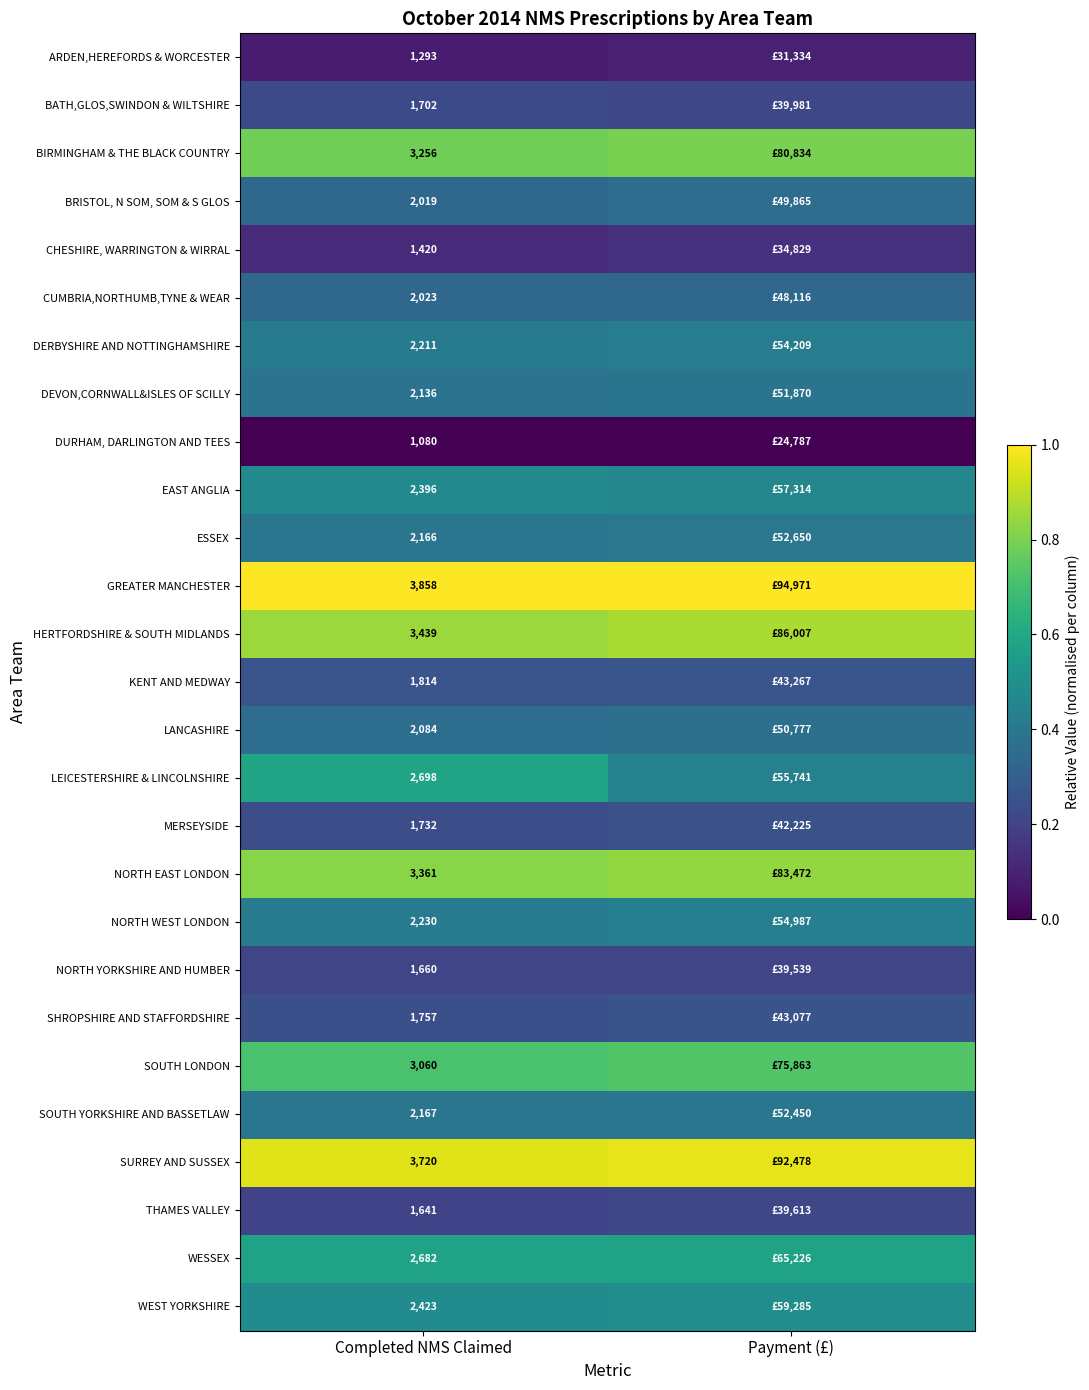

At Completed NMS Claimed, list the series in order from largest to smallest.

GREATER MANCHESTER, SURREY AND SUSSEX, HERTFORDSHIRE & SOUTH MIDLANDS, NORTH EAST LONDON, BIRMINGHAM & THE BLACK COUNTRY, SOUTH LONDON, LEICESTERSHIRE & LINCOLNSHIRE, WESSEX, WEST YORKSHIRE, EAST ANGLIA, NORTH WEST LONDON, DERBYSHIRE AND NOTTINGHAMSHIRE, SOUTH YORKSHIRE AND BASSETLAW, ESSEX, DEVON,CORNWALL&ISLES OF SCILLY, LANCASHIRE, CUMBRIA,NORTHUMB,TYNE & WEAR, BRISTOL, N SOM, SOM & S GLOS, KENT AND MEDWAY, SHROPSHIRE AND STAFFORDSHIRE, MERSEYSIDE, BATH,GLOS,SWINDON & WILTSHIRE, NORTH YORKSHIRE AND HUMBER, THAMES VALLEY, CHESHIRE, WARRINGTON & WIRRAL, ARDEN,HEREFORDS & WORCESTER, DURHAM, DARLINGTON AND TEES